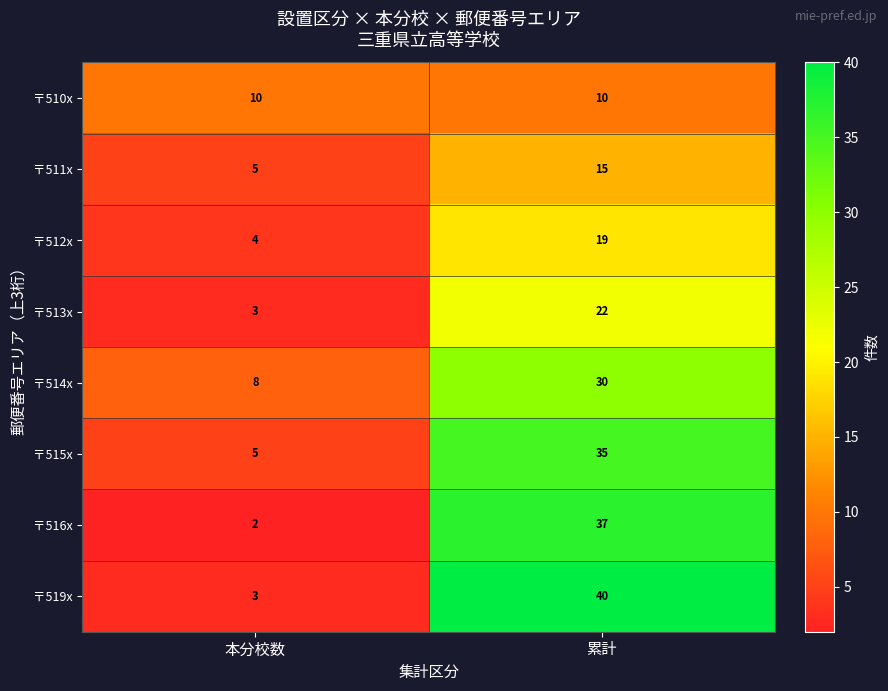

The 〒513x series shows 5 at 本分校数. True or false?

False